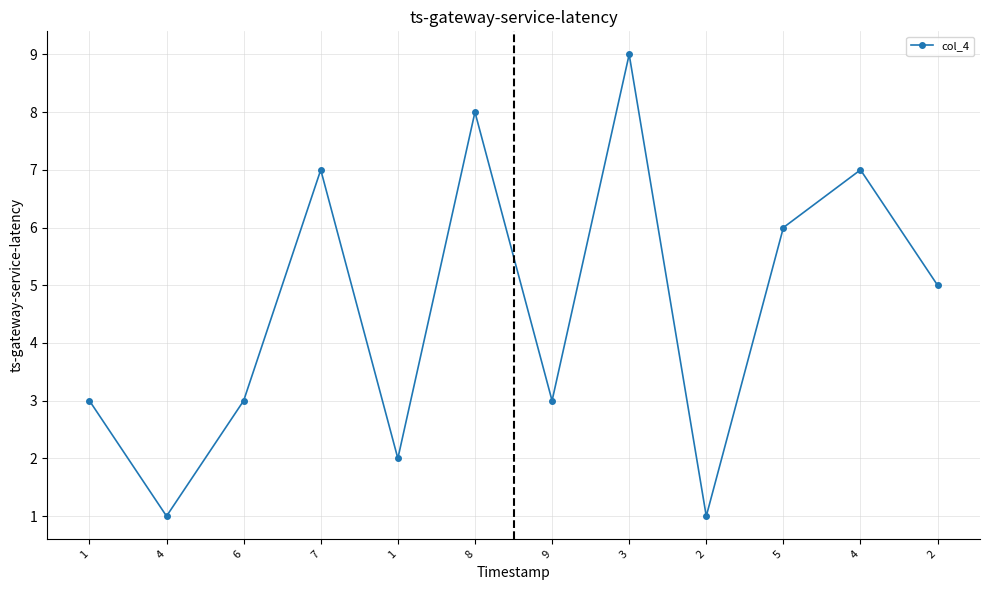

How many categories are shown in the chart?

12